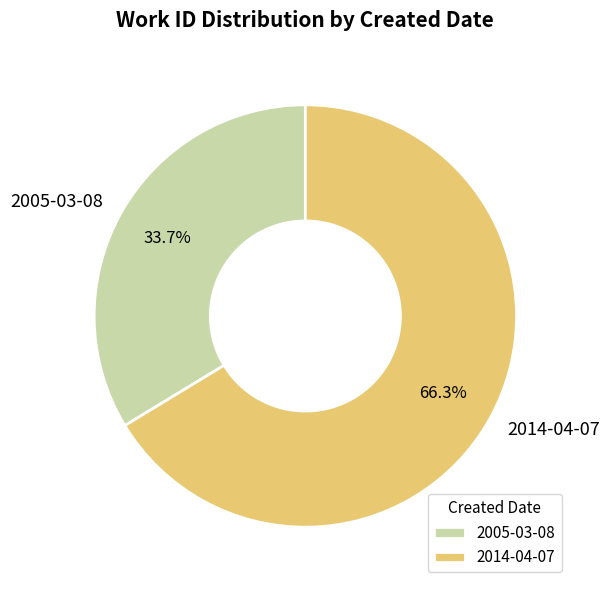

Which slice is the smallest?

2005-03-08